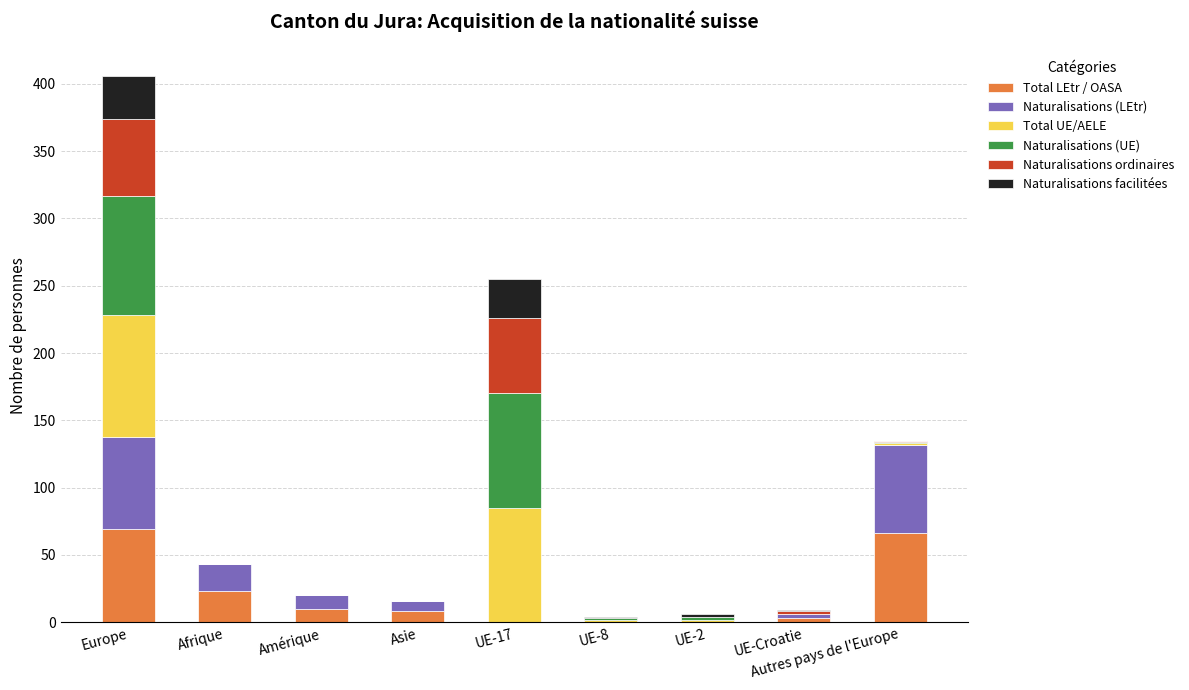

What is the total value across all series at Europe?

406